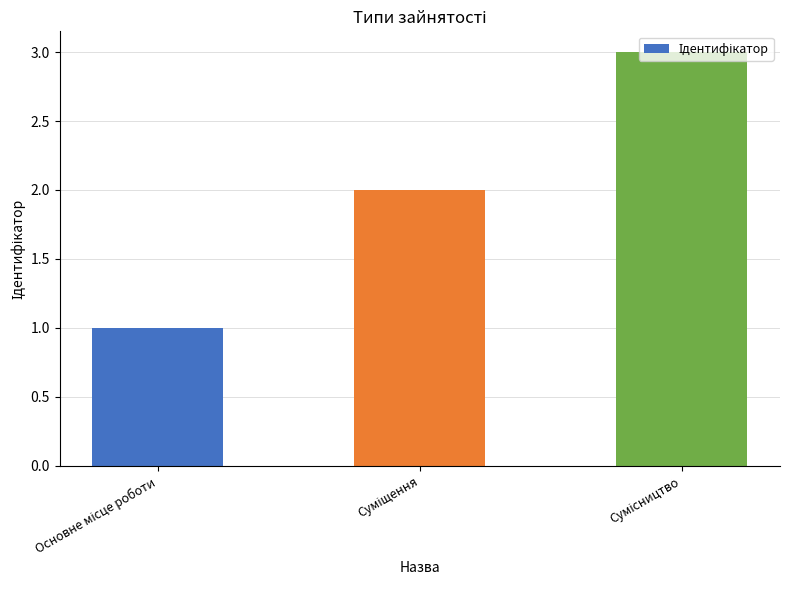

What is the maximum value shown in the chart?

3